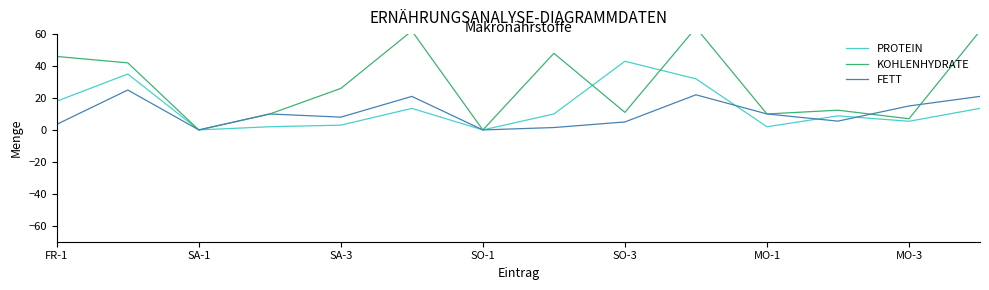

Rank the series at 9 from lowest to highest value.

FETT, PROTEIN, KOHLENHYDRATE